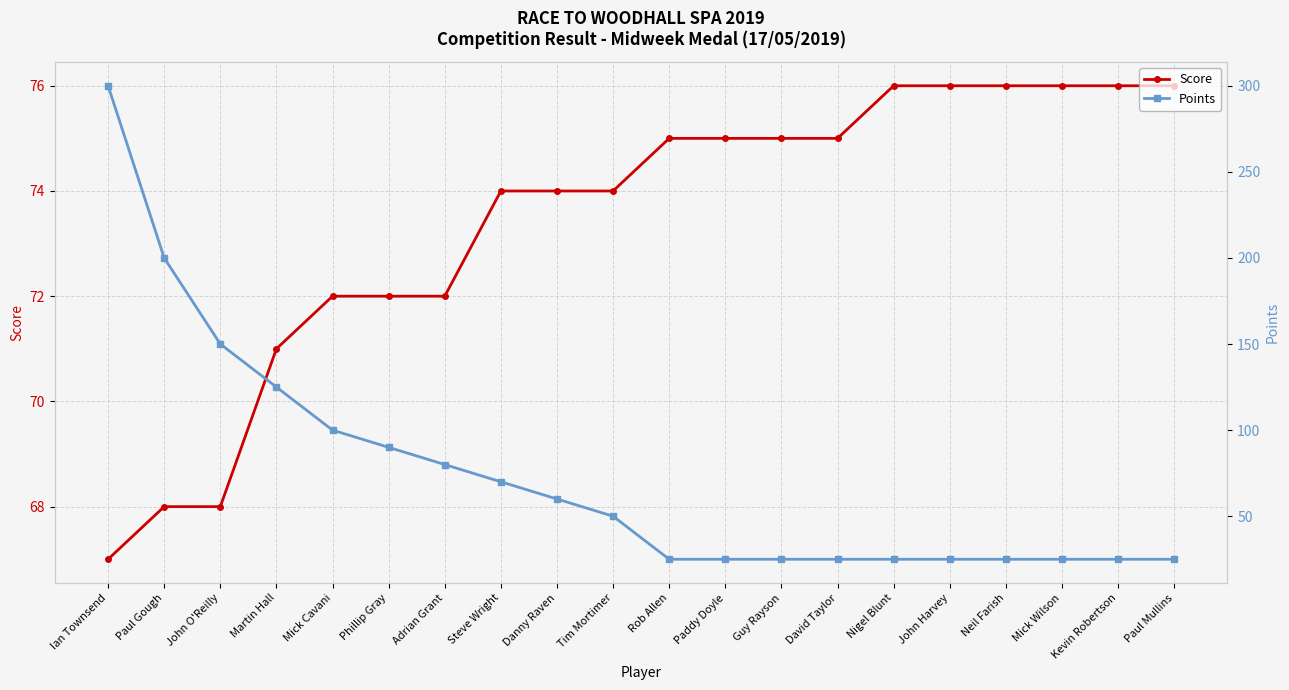

What is the difference between the Points values at David Taylor and Paul Gough?

175